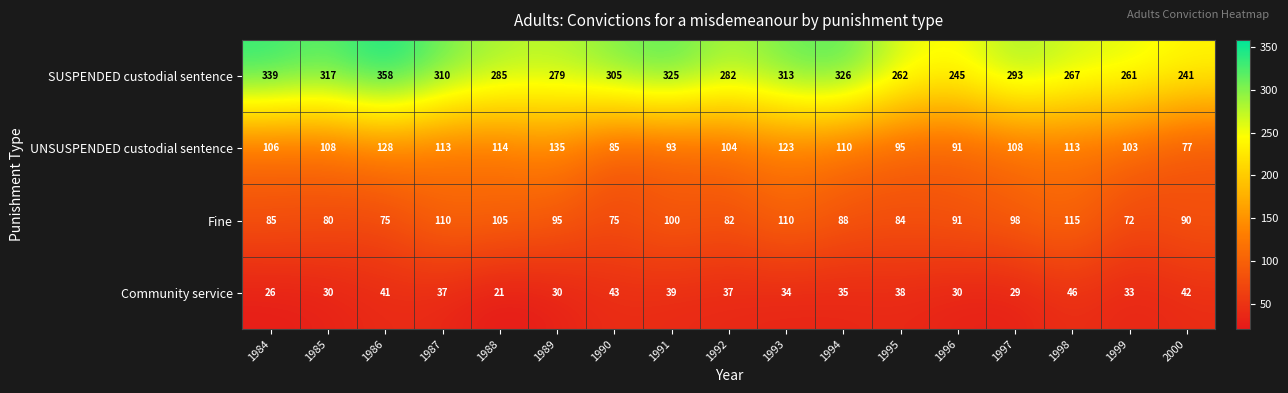

Which label corresponds to the largest value in the chart?

1986